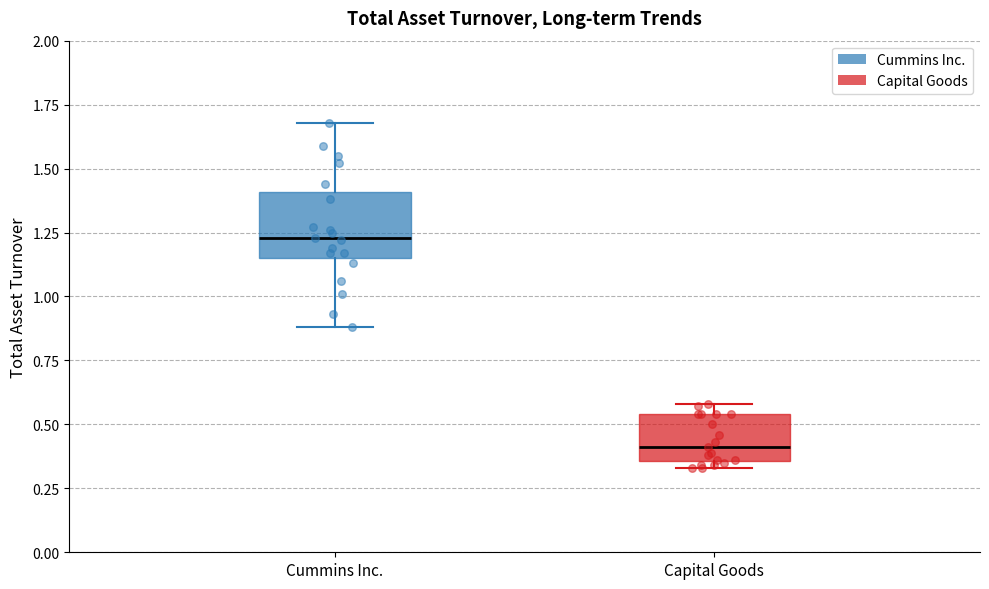

Reading left to right, transcribe this box plot: for each box, give where its median line is, the range the box spans, and where its two whiskers end, as read against the y-axis. The values are not printed on the chart, so give them approximately, as read against the axis.

Cummins Inc.: median 1.25, box 1.15 to 1.40, whiskers 0.90 to 1.70
Capital Goods: median 0.40, box 0.35 to 0.55, whiskers 0.35 (just below the box's lower edge) to 0.60